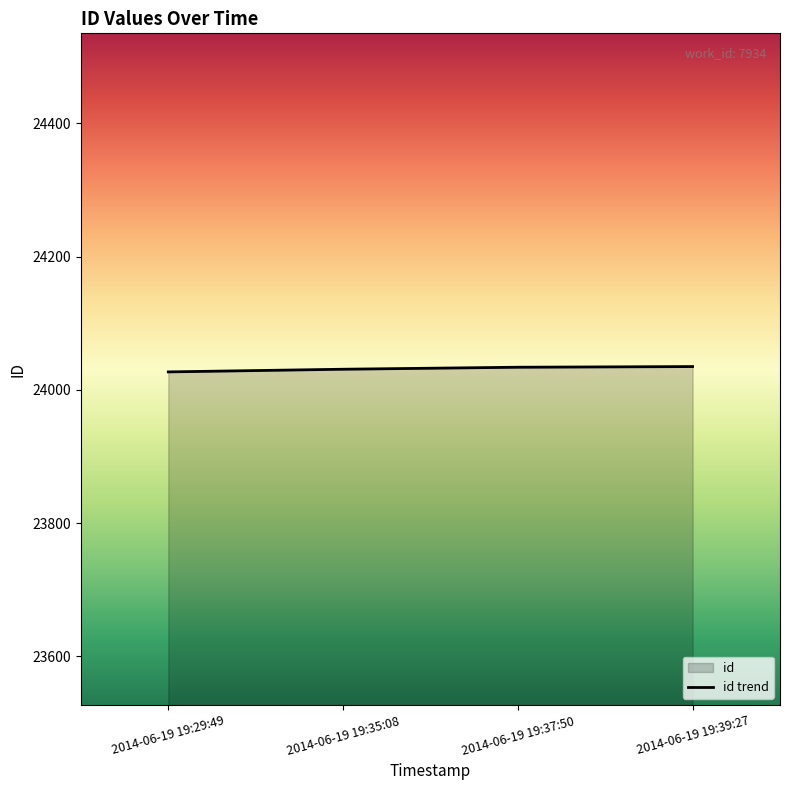

Where is the data nearest to the value 24031?

2014-06-19 19:35:08